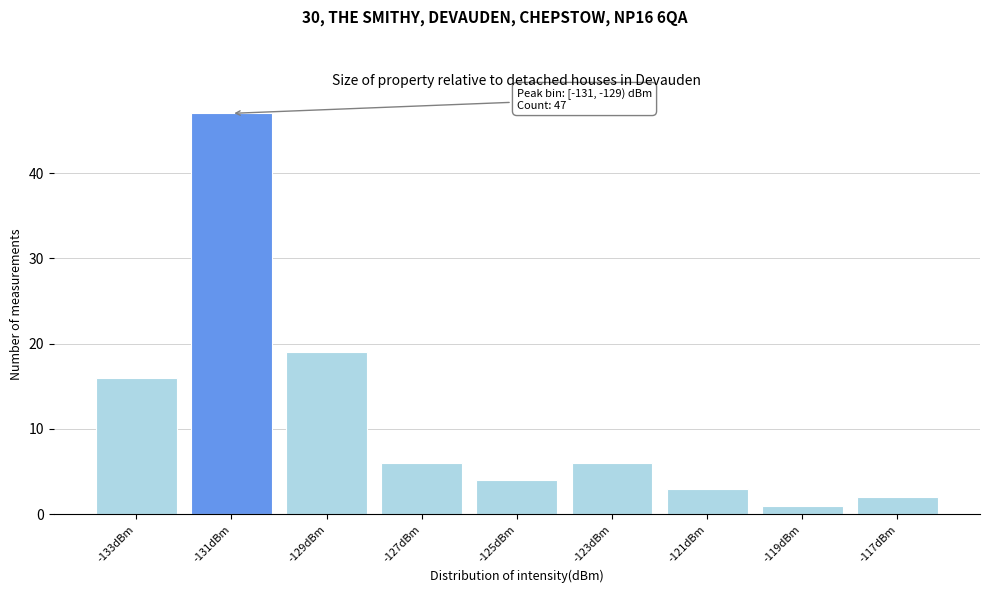

Reading left to right, what are all the values shown in this chart?

16	47	19	6	4	6	3	1	2